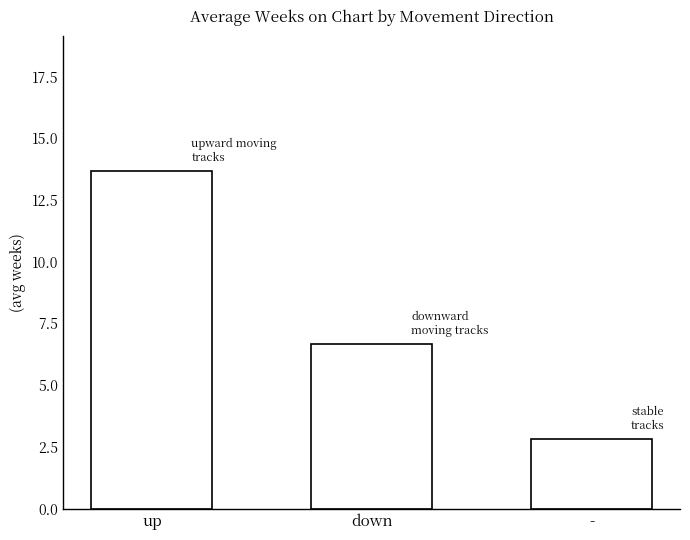

How many values are below 6?

1